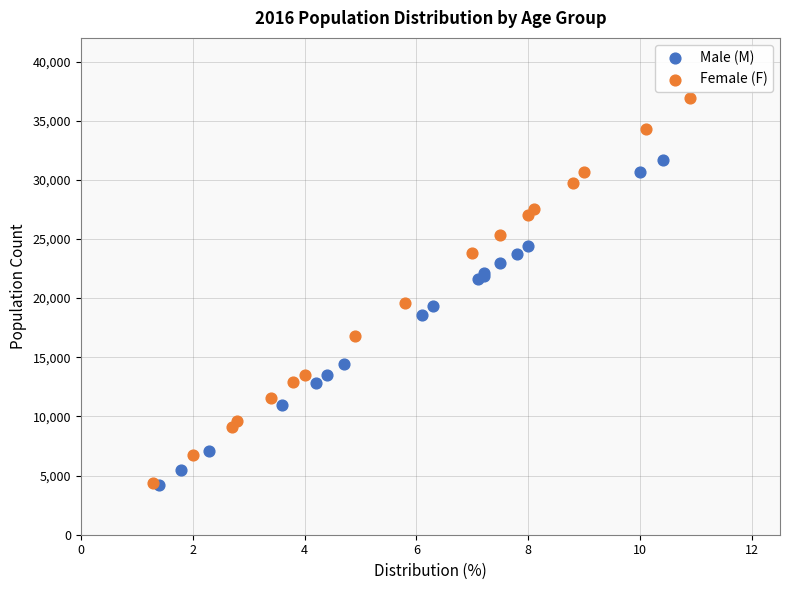

Which series contains the highest Y value?

Female (F)